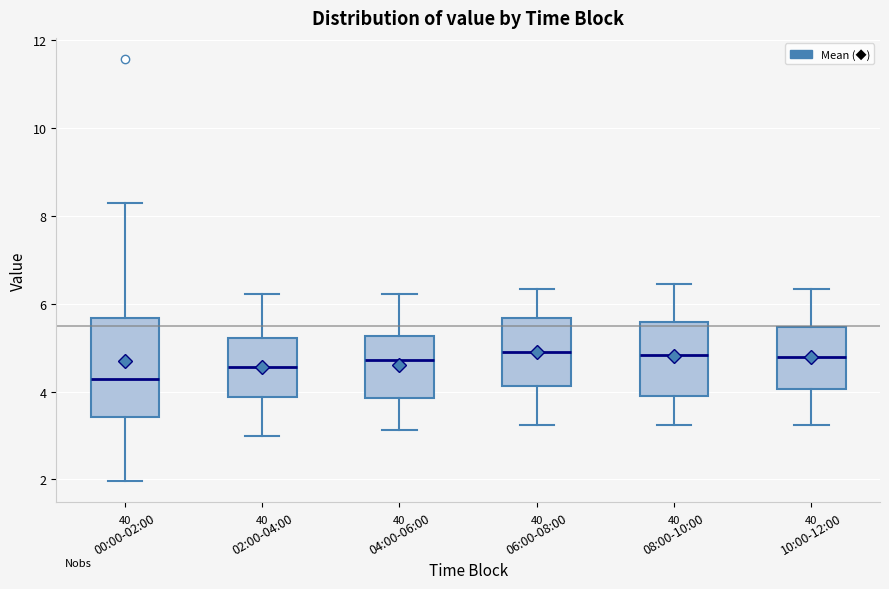

Where is the lower edge of the box for 02:00-04:00 on the y-axis? The values are not printed on the chart, so give them approximately, as read against the axis.

3.8